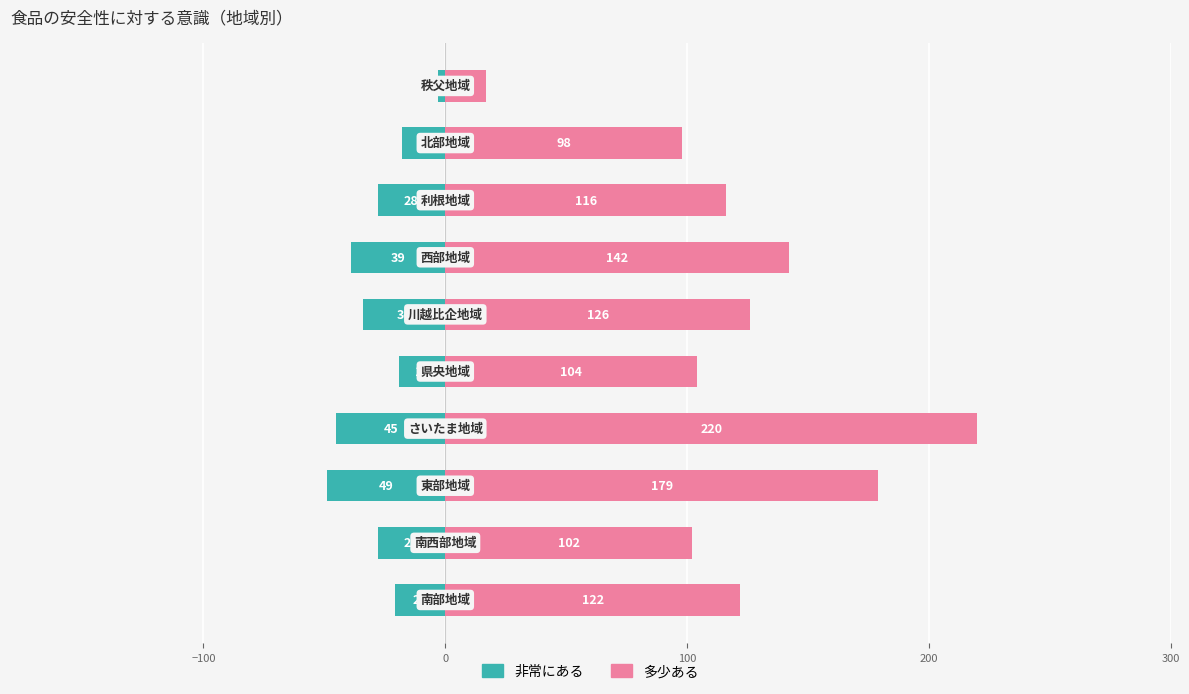

Reading left to right, list all the values displayed in this chart.

非常にある: -21	-28	-49	-45	-19	-34	-39	-28	-18	-3
多少ある: 122	102	179	220	104	126	142	116	98	17